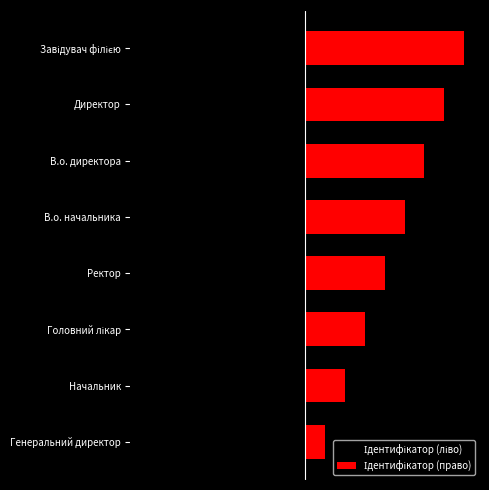

Does the chart contain stacked bars?

No